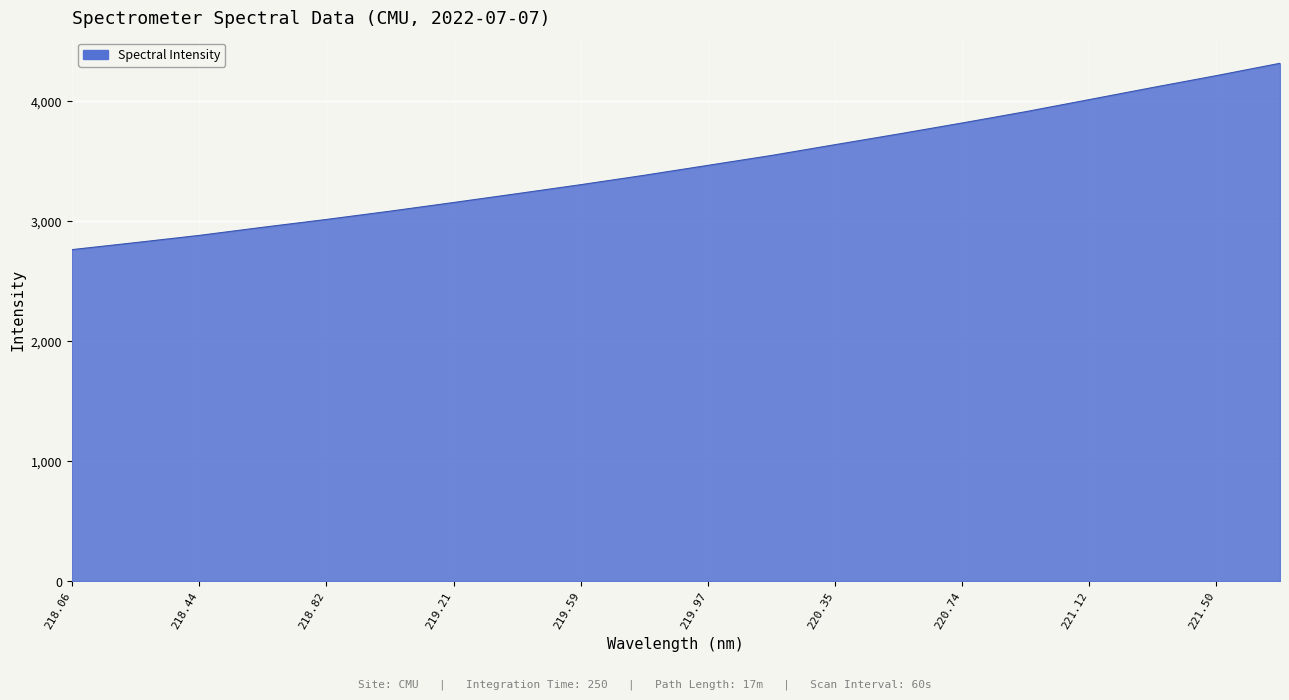

How many lines are shown in the chart?

1